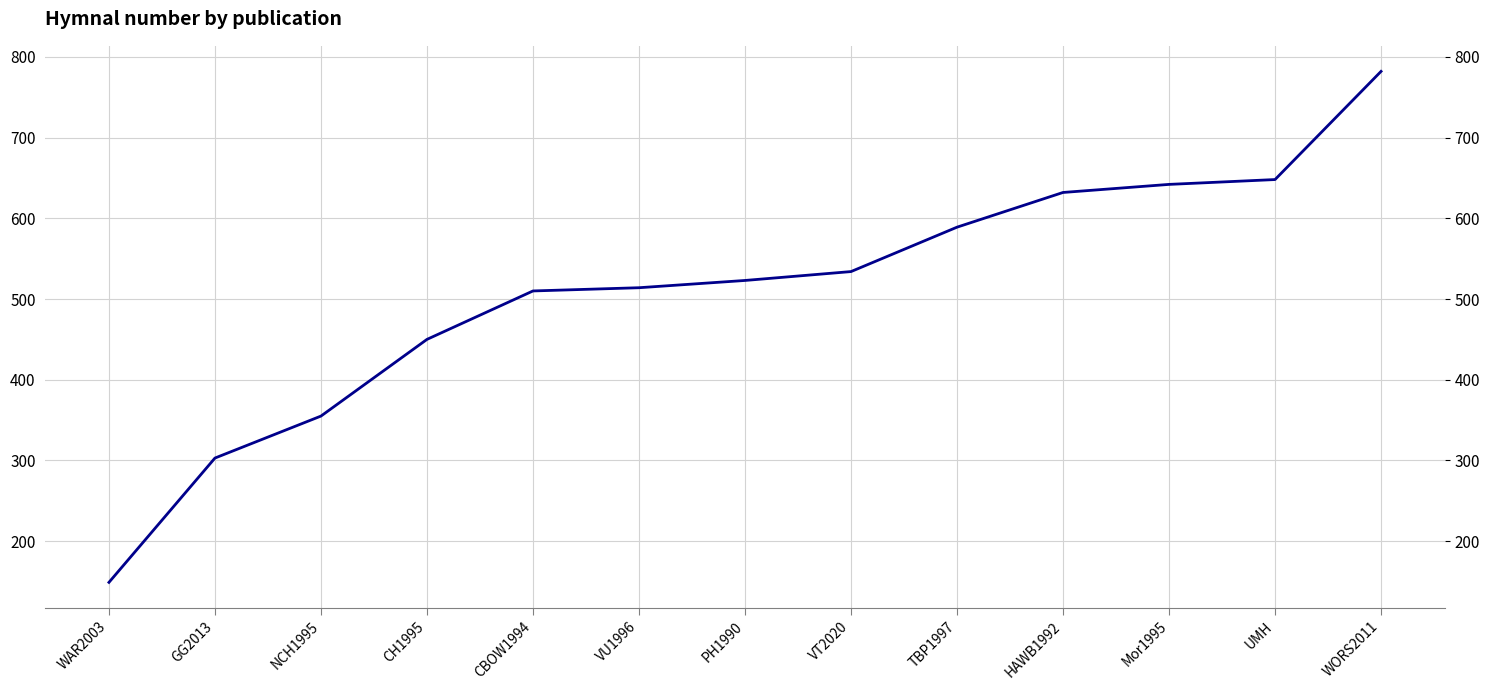

What is the difference between the values at VT2020 and HAWB1992?

98